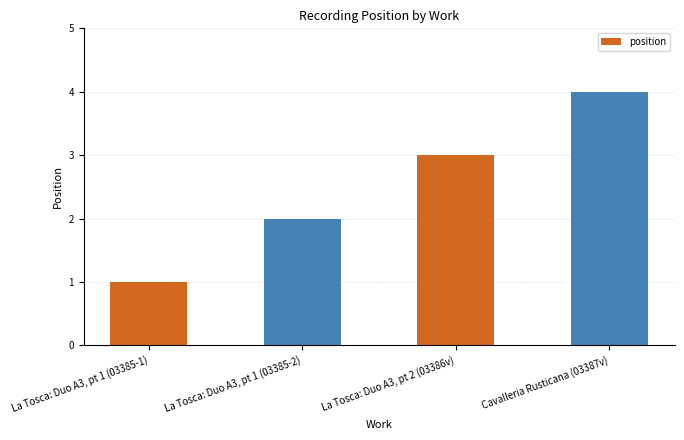

How many categories are shown in the chart?

4